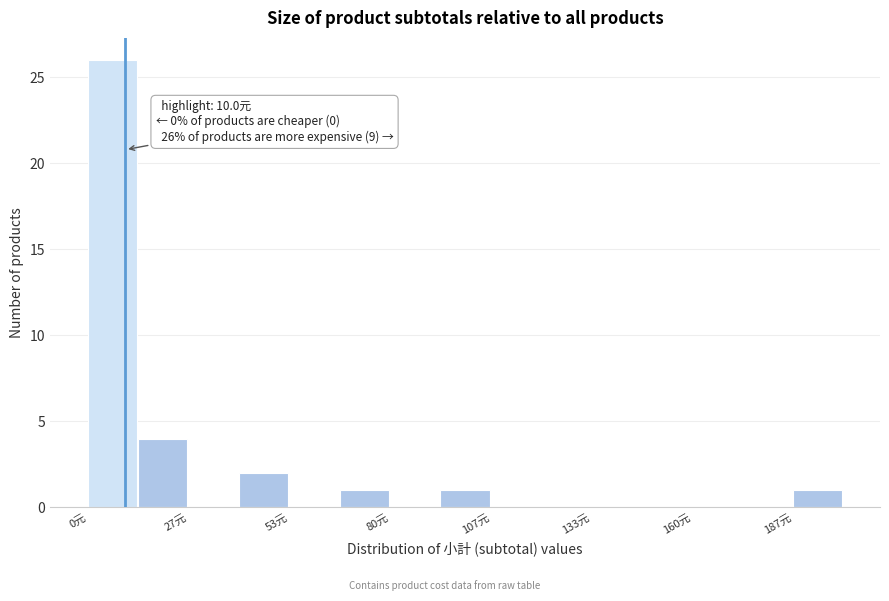

Around what value on the x-axis is the tallest bar? Give the approximate position of its centre, as read against the axis.

5